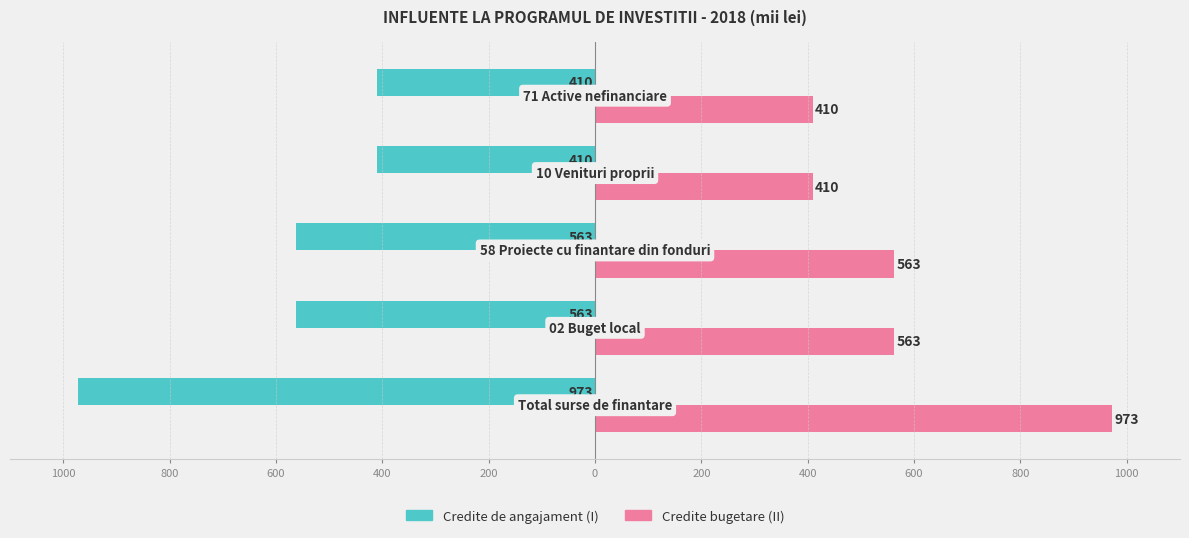

What is the smallest value displayed?

-973